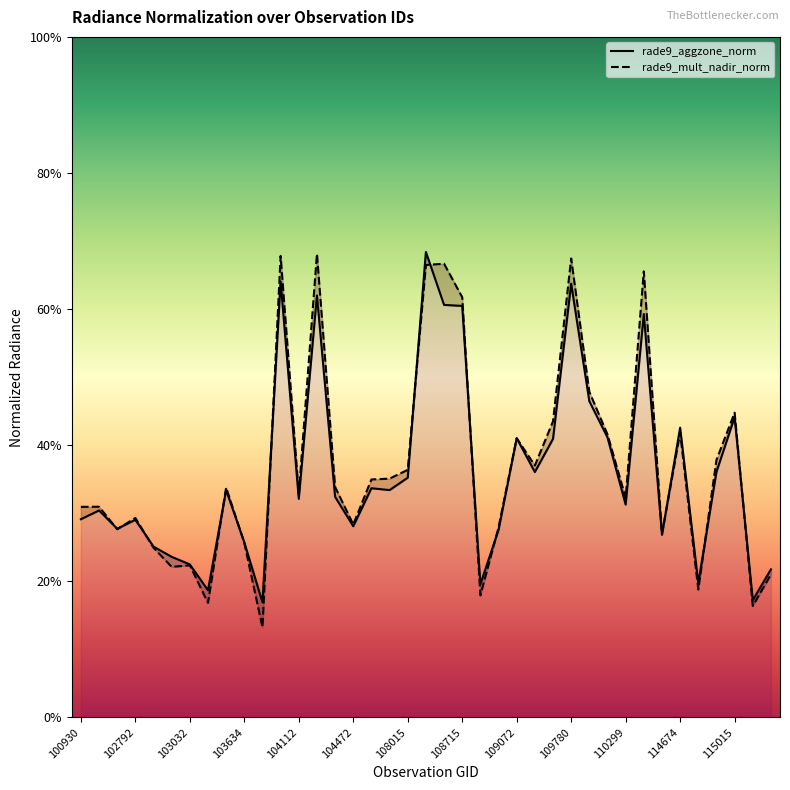

Reading left to right, extract all data points from this chart.

rade9_aggzone_norm: 1.5	1.5	1.4	1.5	1.3	1.2	1.1	0.9	1.7	1.3	0.8	3.2	1.6	3.1	1.6	1.4	1.7	1.7	1.8	3.4	3.0	3.0	1.0	1.4	2.1	1.8	2.0	3.2	2.3	2.1	1.6	3.0	1.3	2.1	1.0	1.8	2.2	0.9	1.1
rade9_mult_nadir_norm: 1.5	1.5	1.4	1.5	1.2	1.1	1.1	0.8	1.7	1.3	0.7	3.4	1.6	3.4	1.7	1.4	1.7	1.8	1.8	3.3	3.3	3.1	0.9	1.4	2.1	1.9	2.2	3.4	2.4	2.1	1.6	3.3	1.3	2.1	0.9	1.9	2.2	0.8	1.1